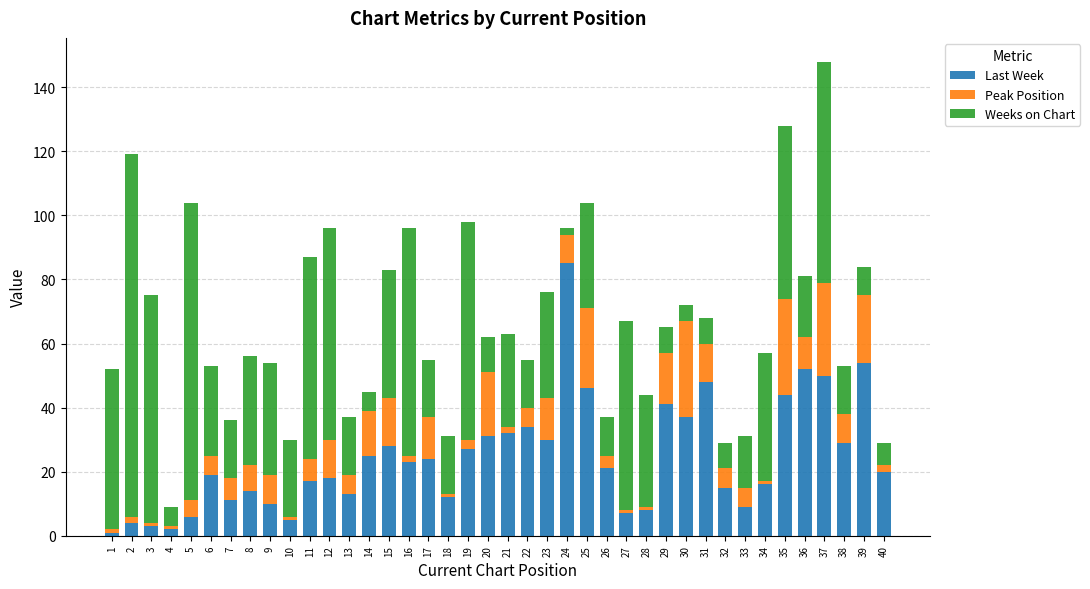

Which category has the highest value in the Last Week series?

24